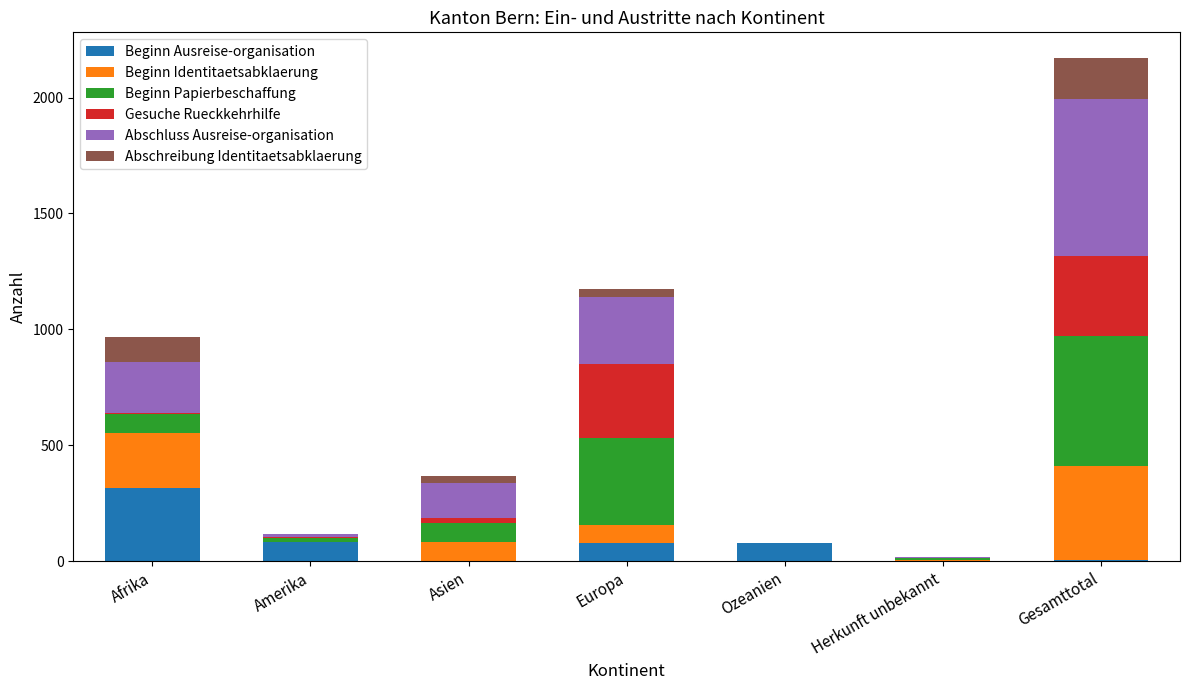

At which category is the sum across all series the highest?

Gesamttotal